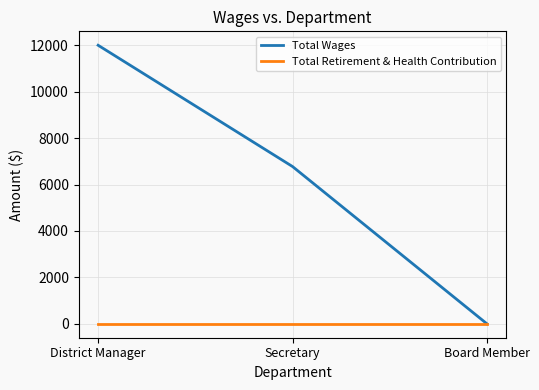

What is the greatest value displayed?

12000